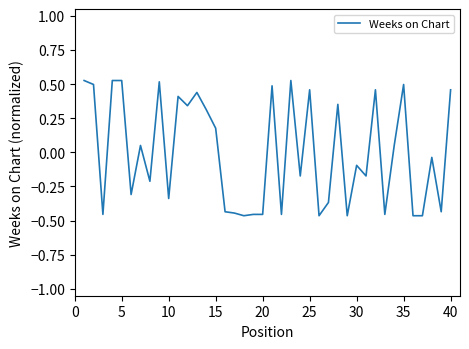

How many positive values are there?

19